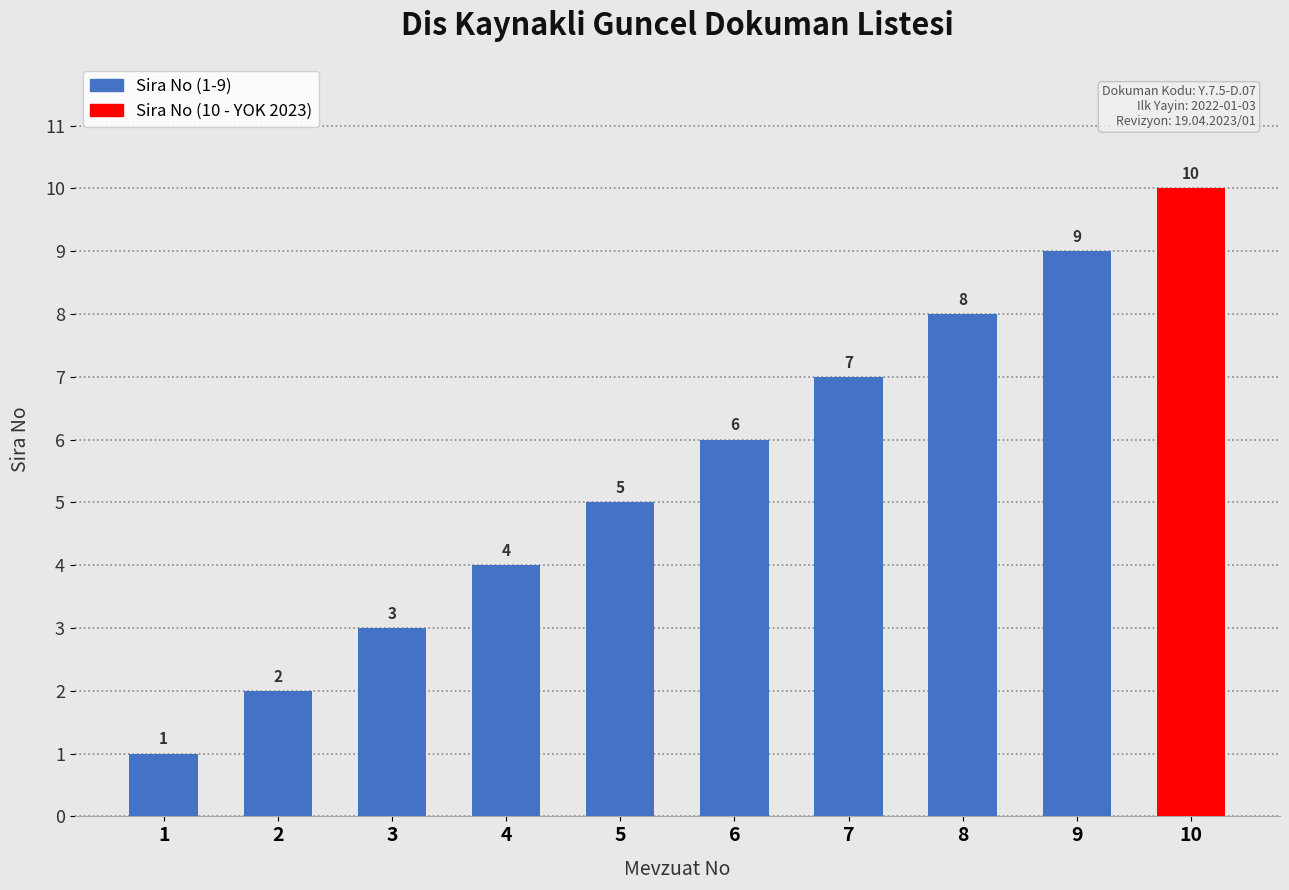

Which has a higher value, 1 or 3?

3